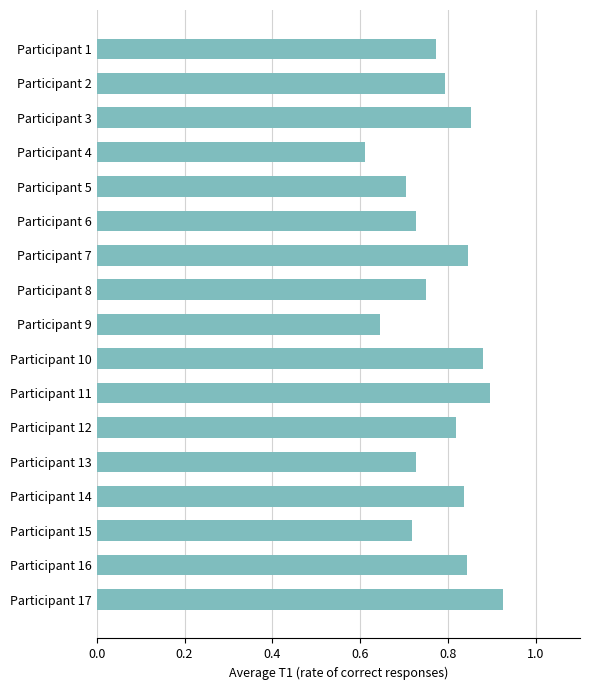

Which label corresponds to the largest value in the chart?

Participant 17